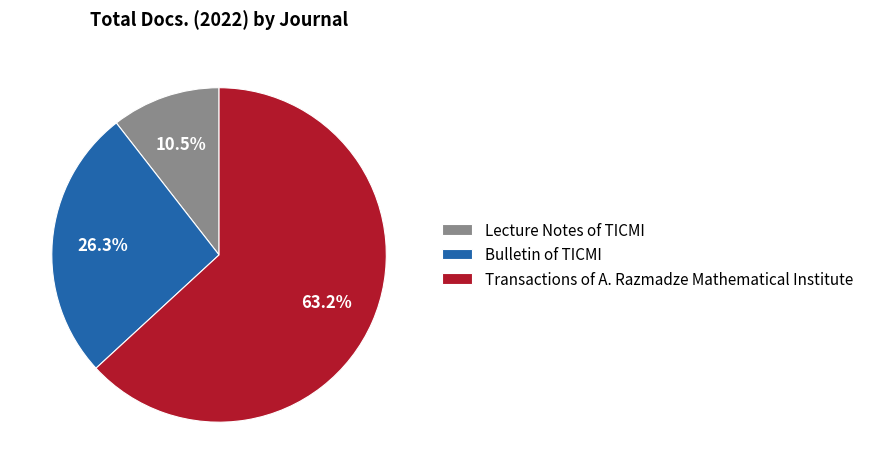

Approximately how many times larger is the value at Bulletin of TICMI compared to Lecture Notes of TICMI?

2.5